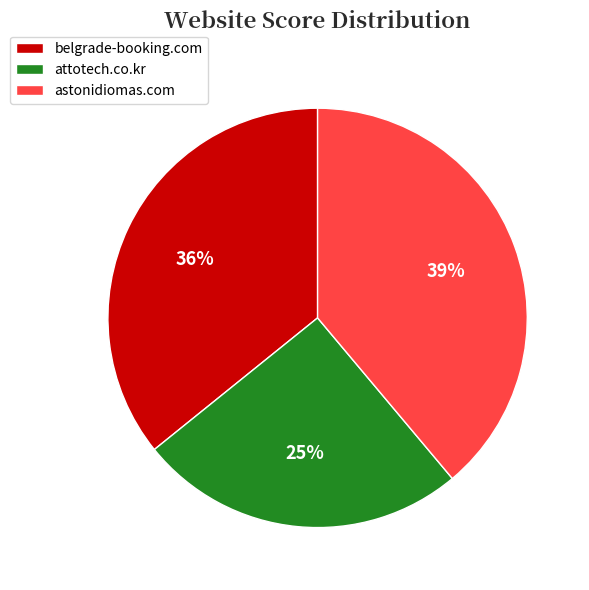

Rank the categories by value from highest to lowest.

astonidiomas.com, belgrade-booking.com, attotech.co.kr